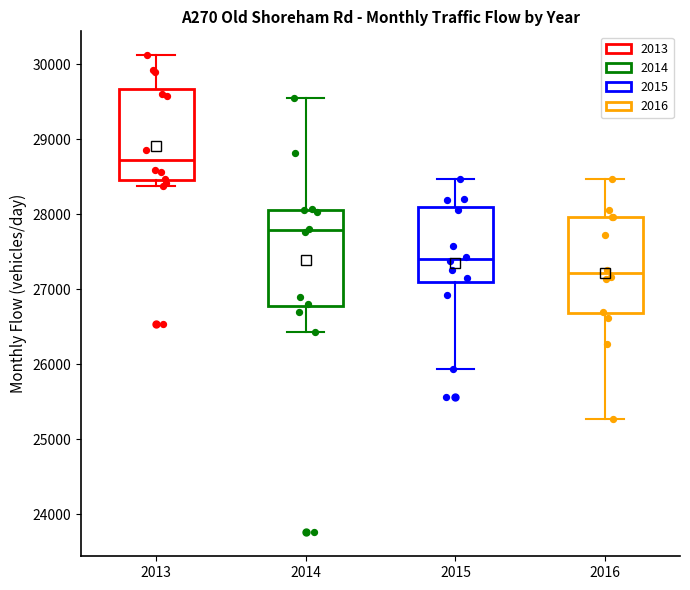

Where is the lower edge of the box at x = 2015 on the y-axis? The values are not printed on the chart, so give them approximately, as read against the axis.

27100